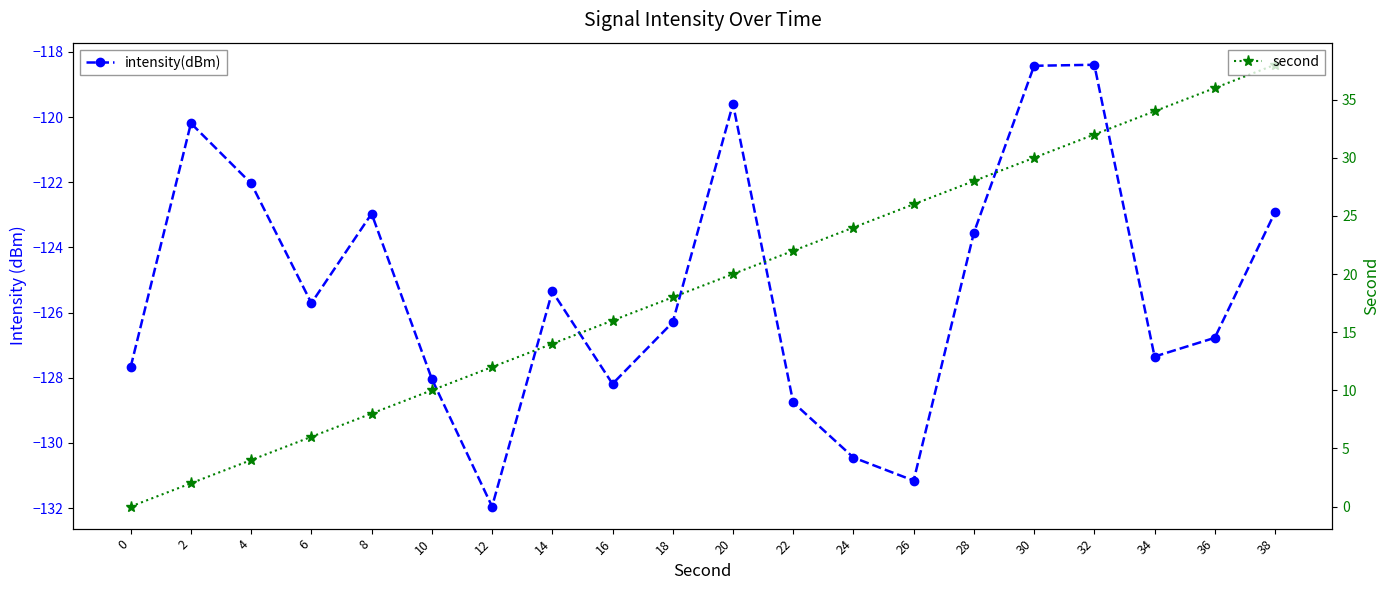

What is the smallest value displayed?

-132.0